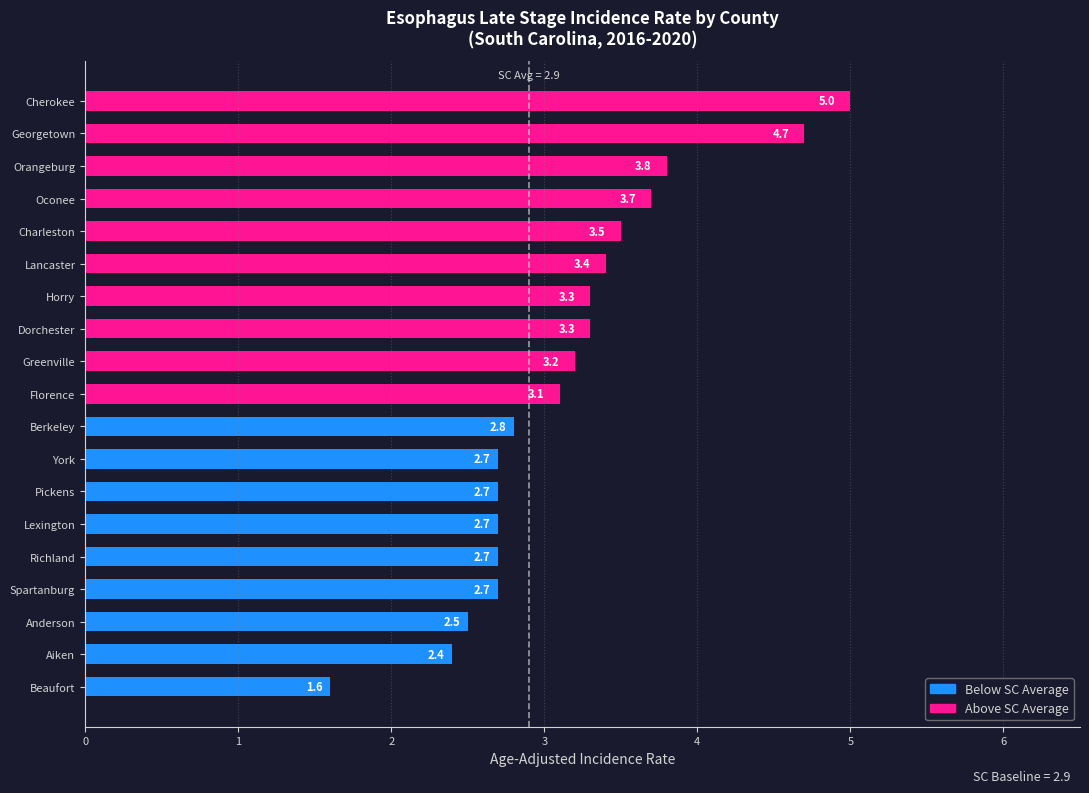

What is the change in value from Berkeley to Orangeburg?

+1.0